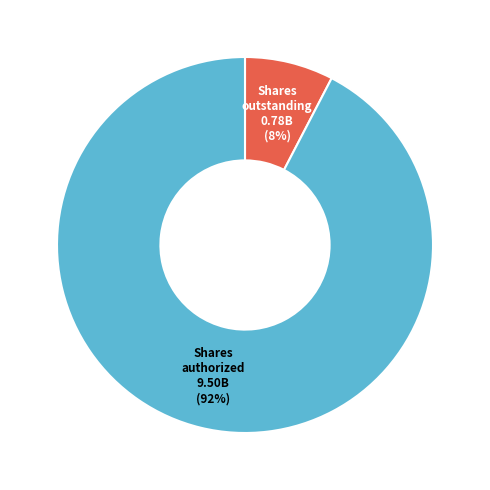

To the nearest percent, what is the average slice percentage?

50%